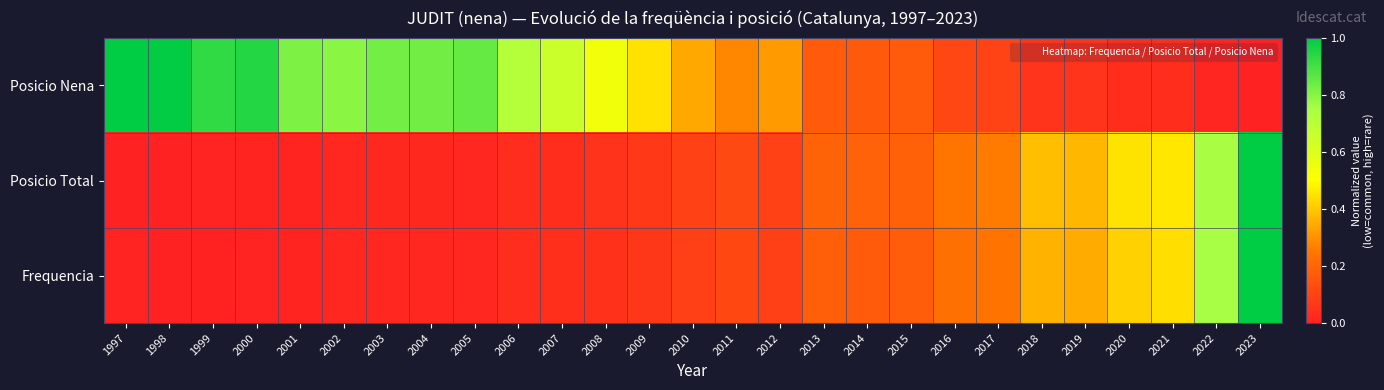

At which category does the chart reach its peak across all series?

2023